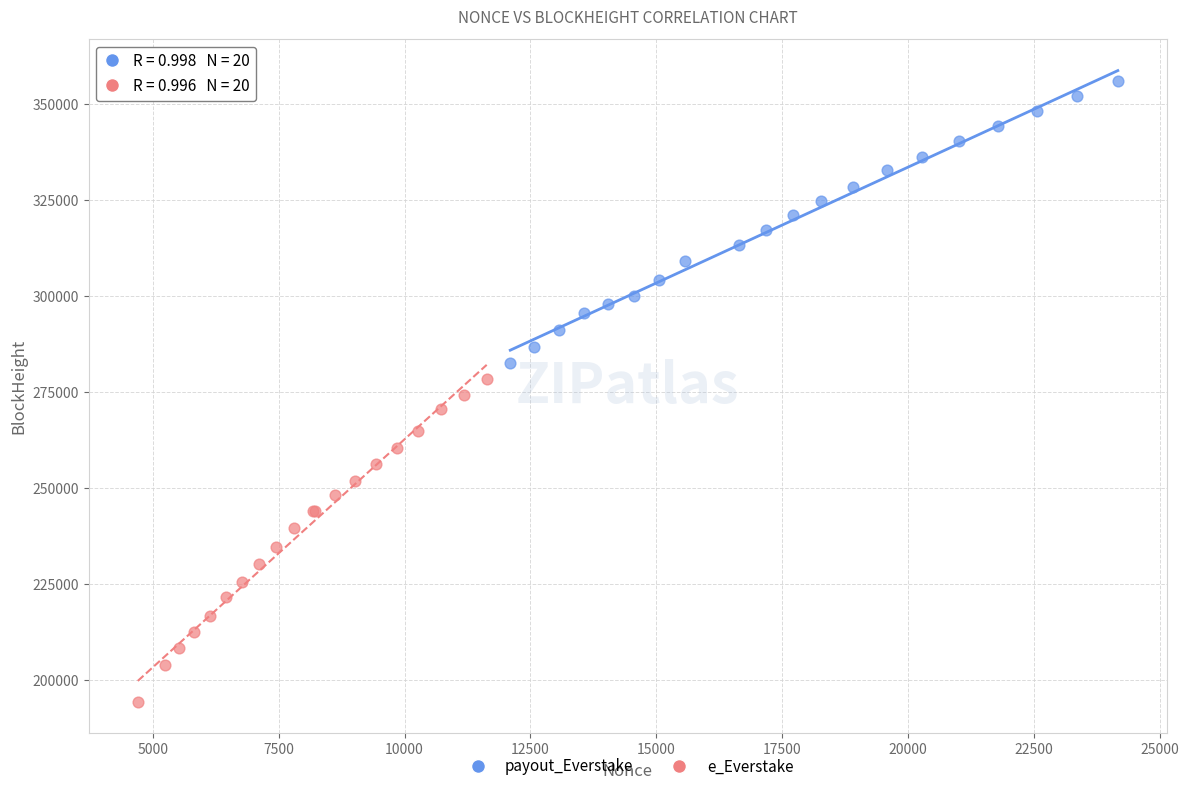

Which series has the widest spread of Y values?

e_Everstake